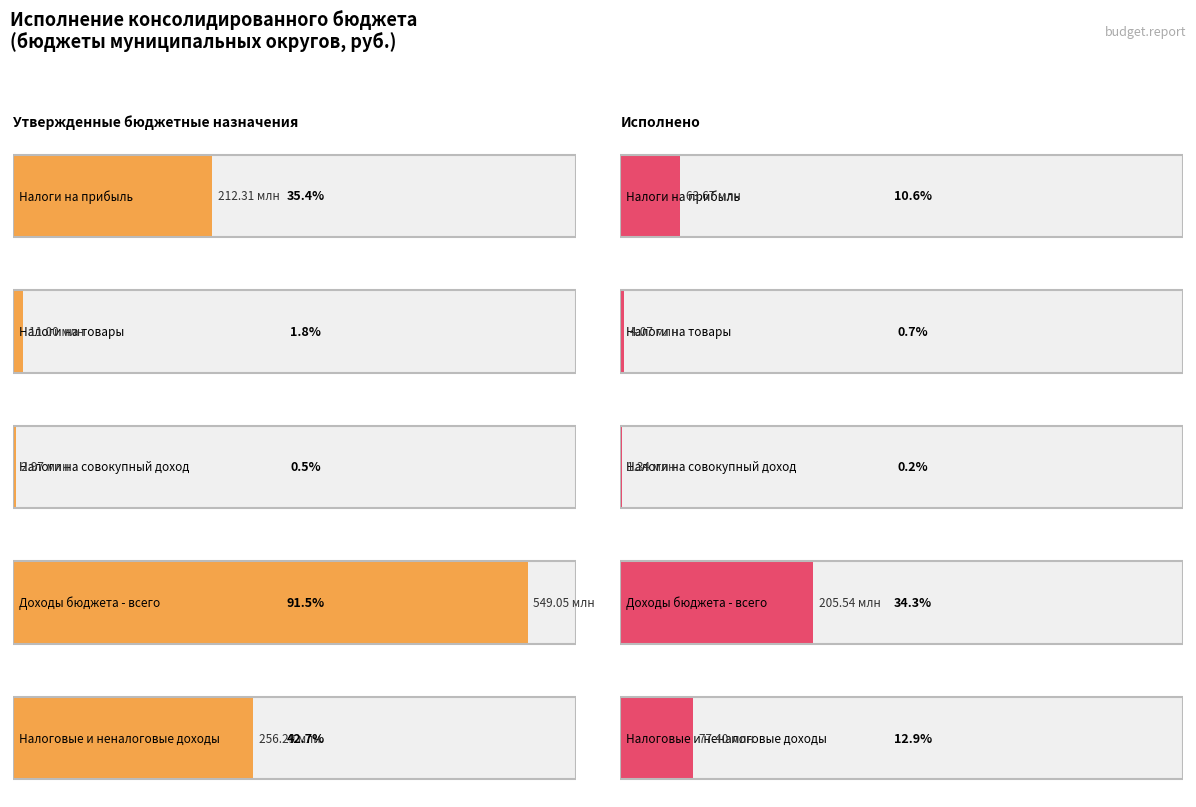

What value does the Утвержденные назначения series have at Доходы бюджета - всего?

549051118.2